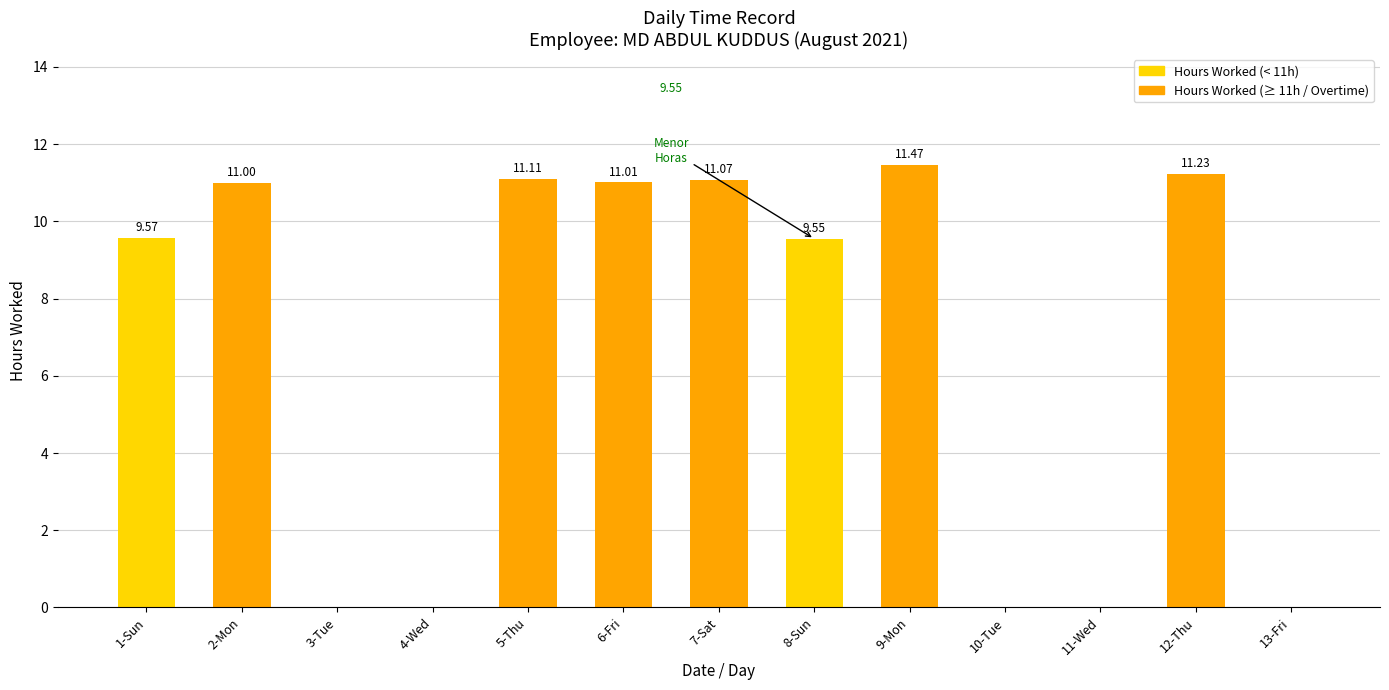

What is the sum of the values at 4-Wed and 5-Thu?

11.1